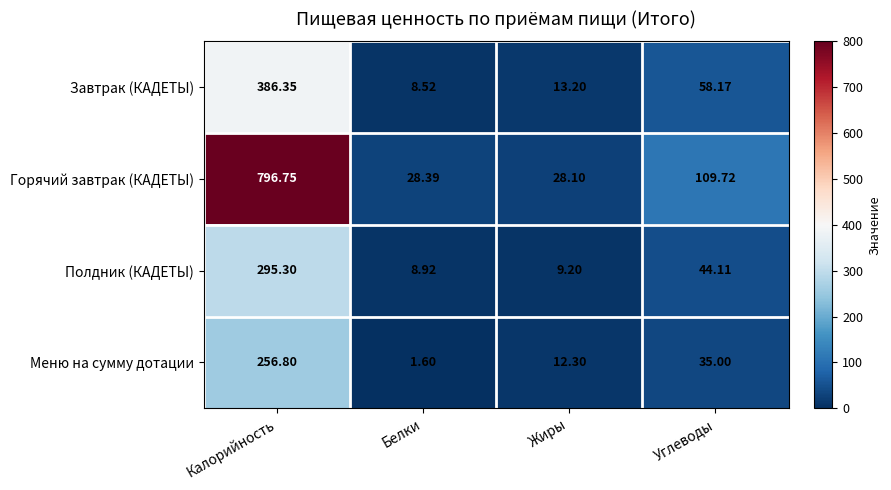

Where does the Меню на сумму дотации series first go above 35?

Калорийность